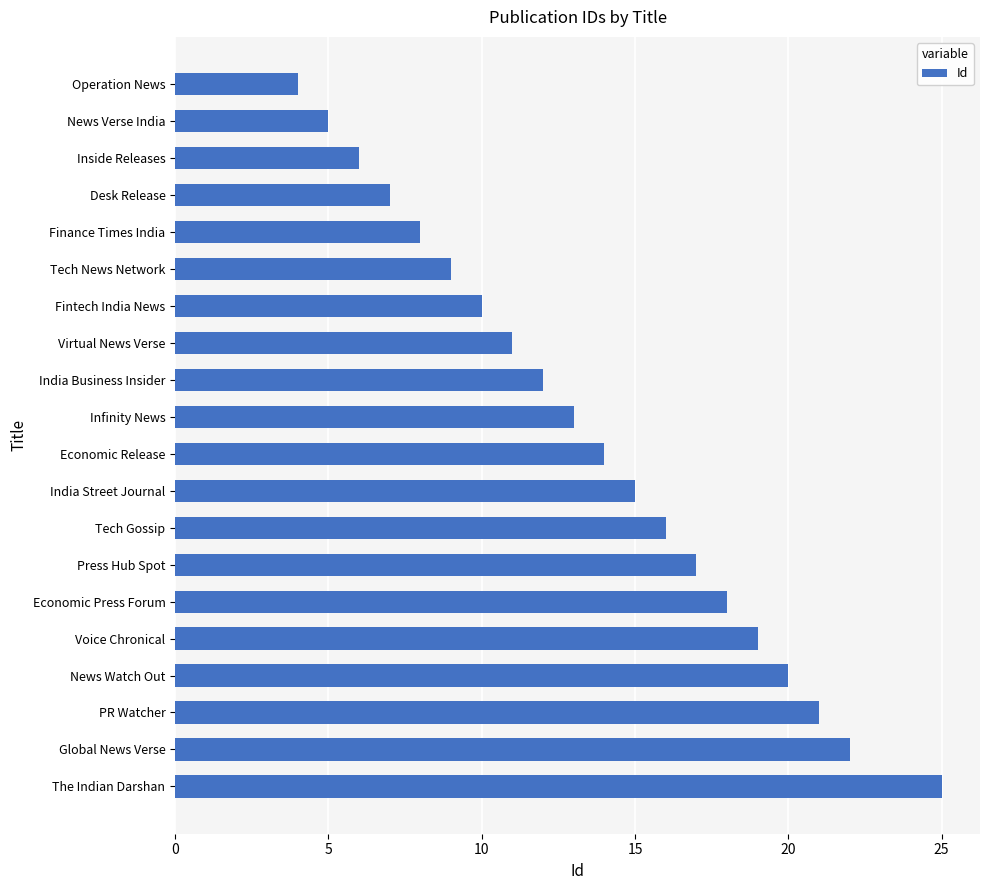

How many data points does each series have?

20